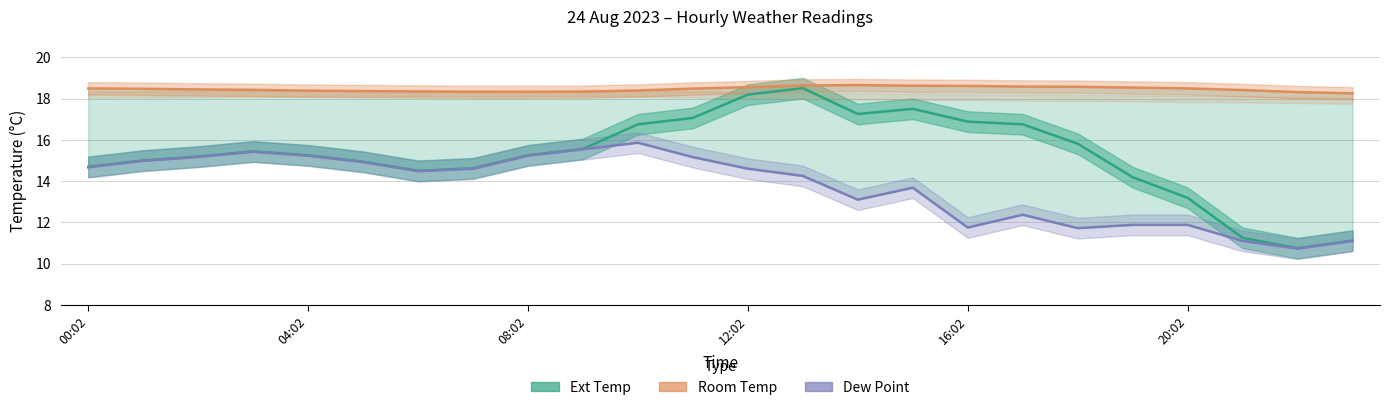

What are all the series names shown in the legend?

Ext Temp, Room Temp, Dew Point